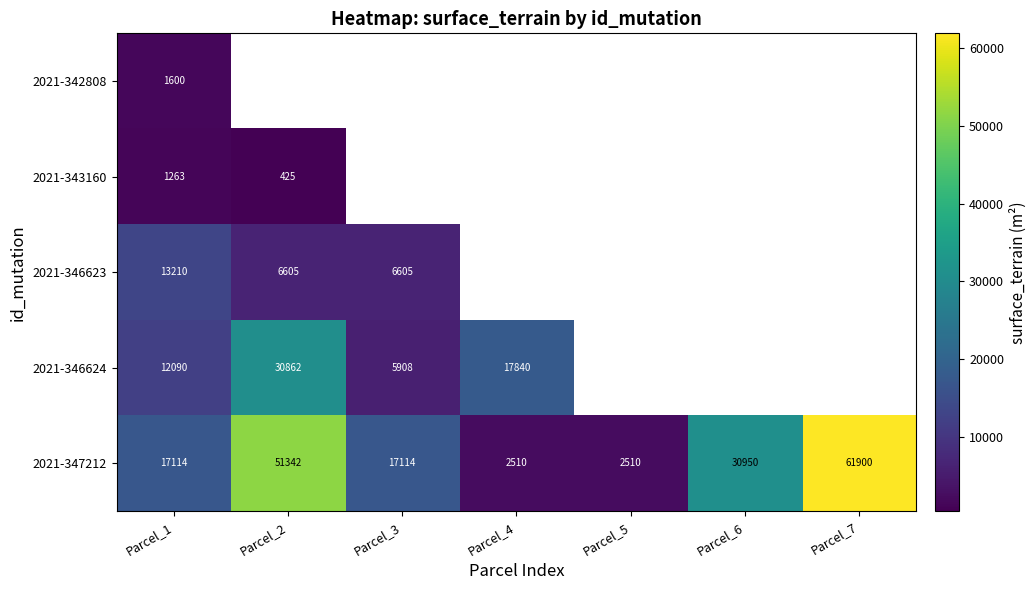

How many 2021-347212 values are between 2510 and 51342?

6